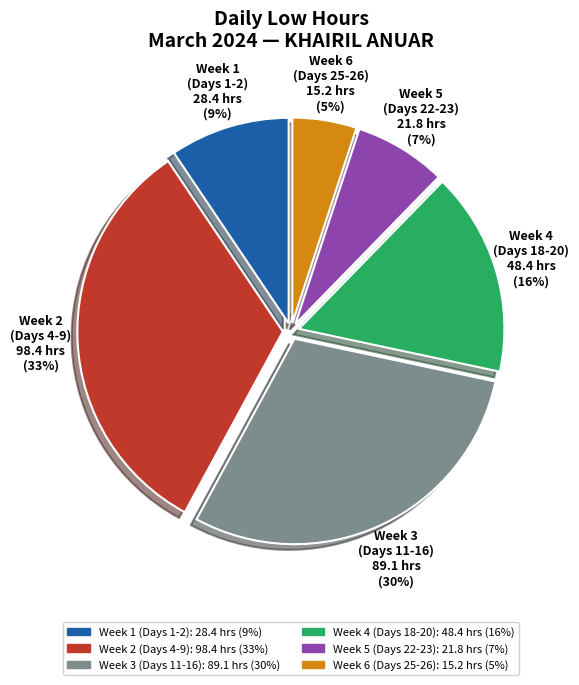

Which slice is the largest?

Week 2 (Days 4-9)